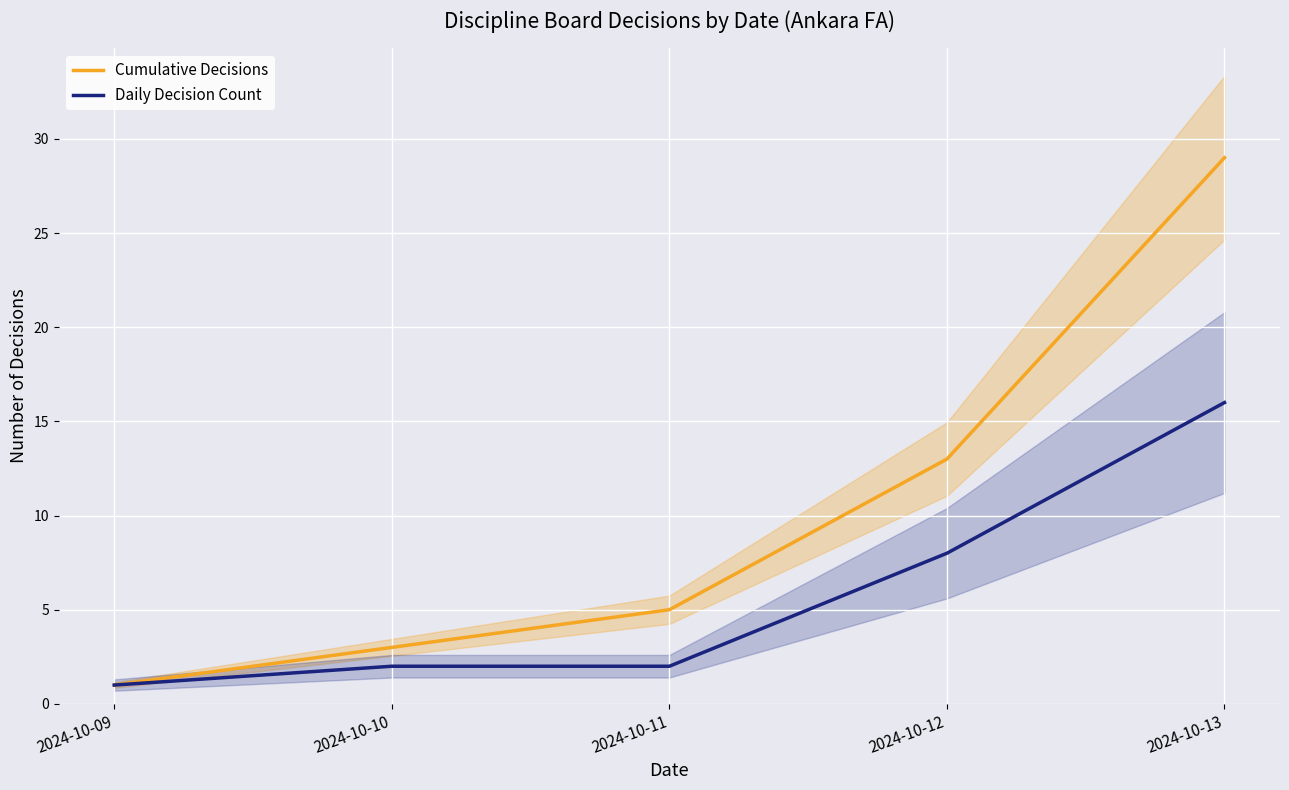

How many lines are shown in the chart?

2